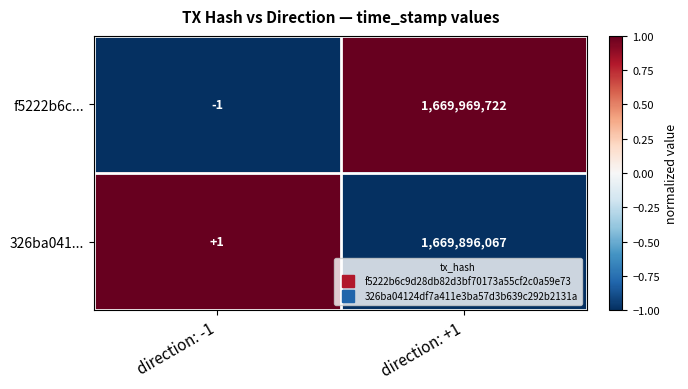

Reading left to right, list all the values displayed in this chart.

f5222b6c...: -1	1669969722
326ba041...: 1	1669896067